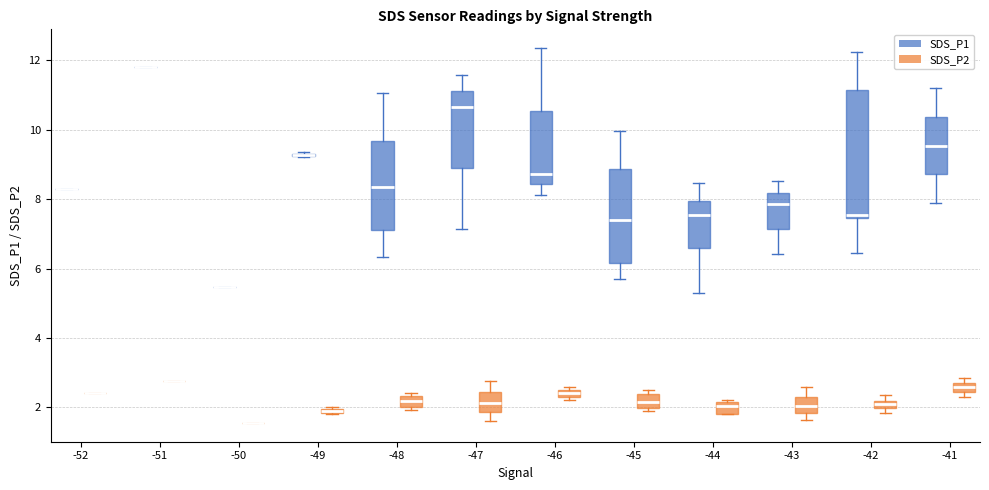

Where does the median line of the box for -44 (SDS_P2) sit on the y-axis? The values are not printed on the chart, so give them approximately, as read against the axis.

2.0